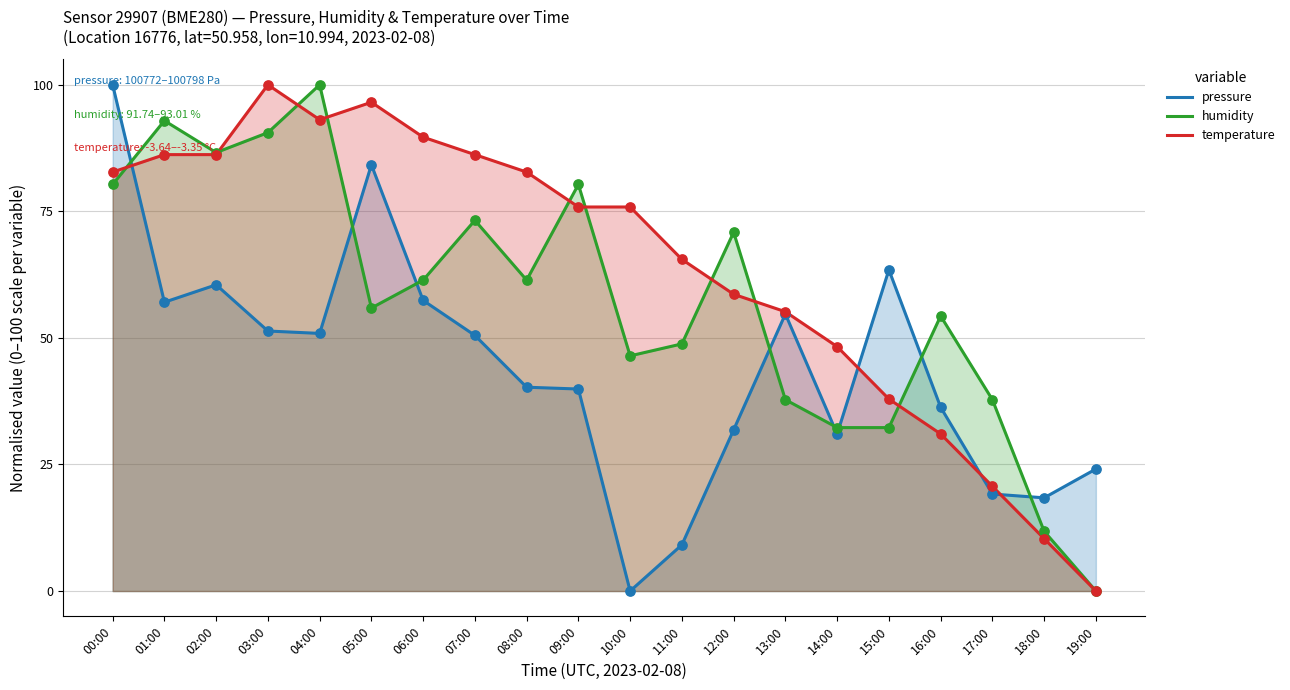

Is the value of pressure at 04:00 greater than the value of temperature at 10:00?

No